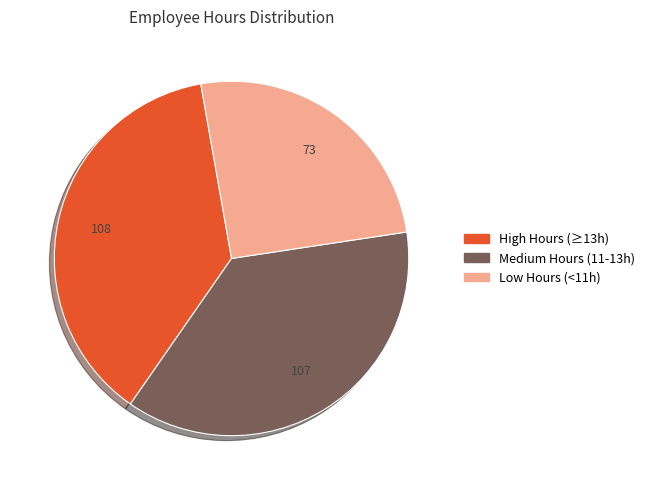

Do High Hours (≥13h) and Medium Hours (11-13h) together represent more than half of the pie?

Yes